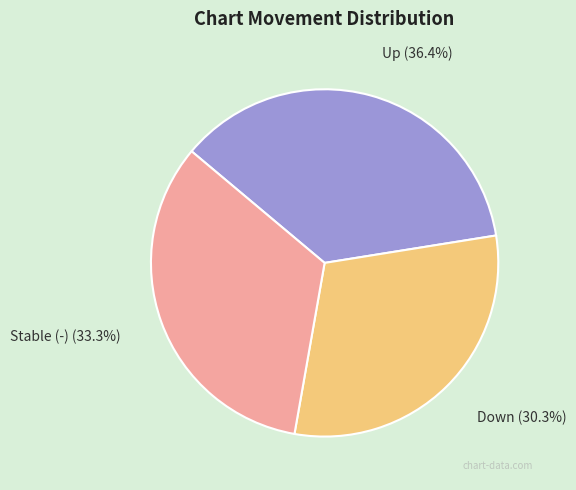

Approximately how many times larger is the value at Stable (-) compared to Down?

1.1